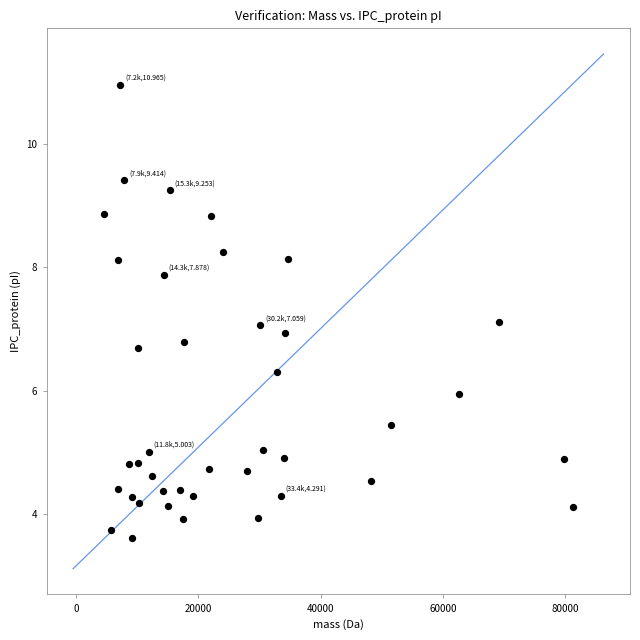

What is the range of X values (max minus min)?

76727.7